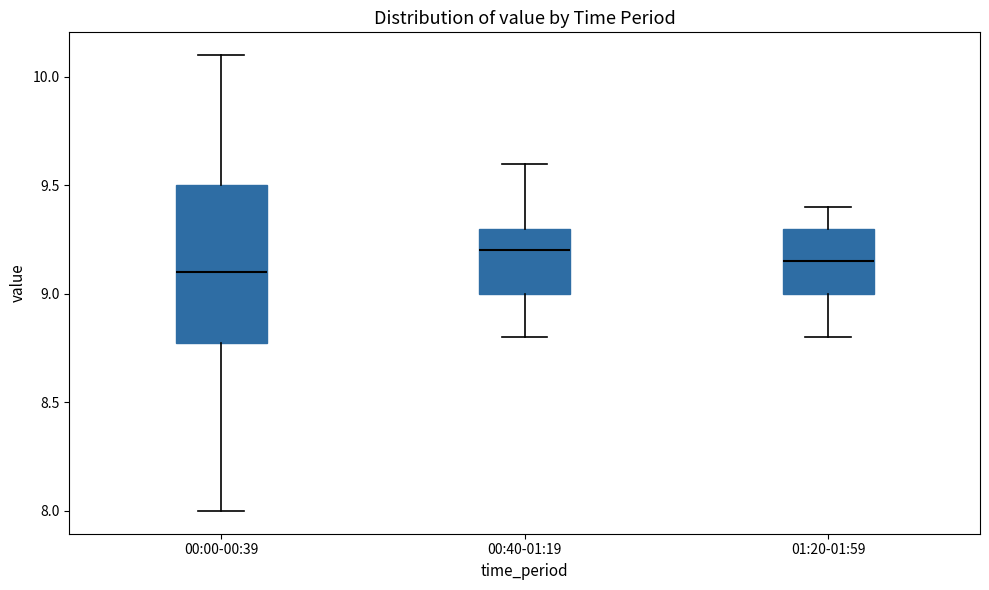

Which box is the tallest, from its lower edge to its upper edge?

00:00-00:39